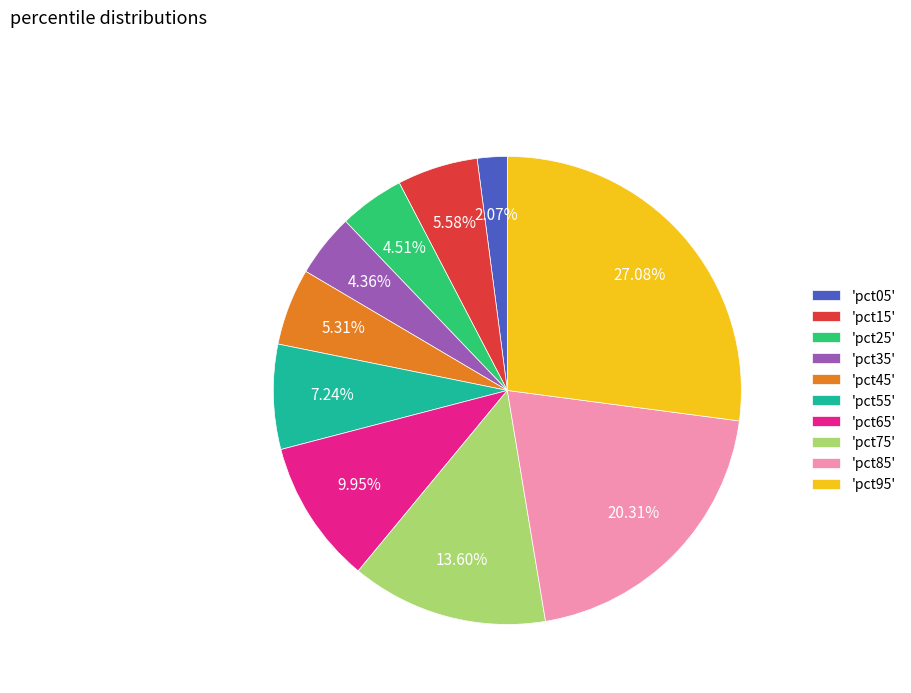

To the nearest percent, what is the average slice percentage?

10%